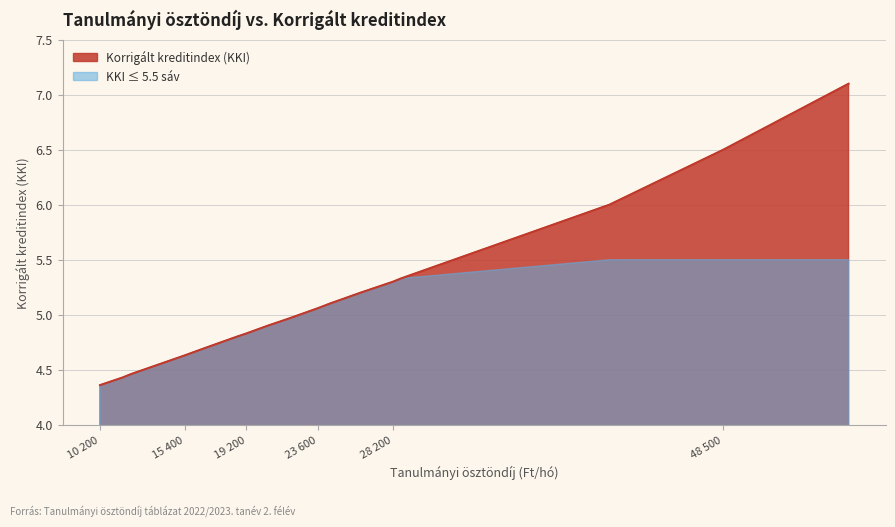

What is the average value?

5.2